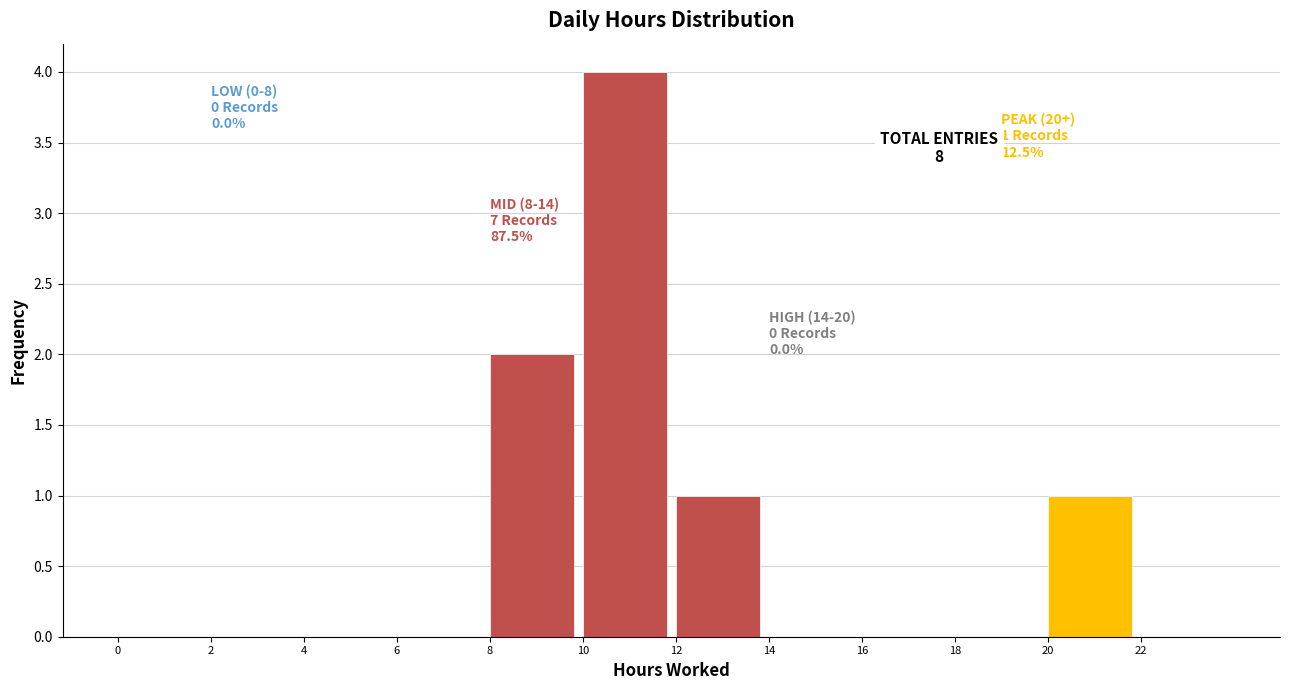

Over which range of the x-axis is the bar tallest?

10 to 12